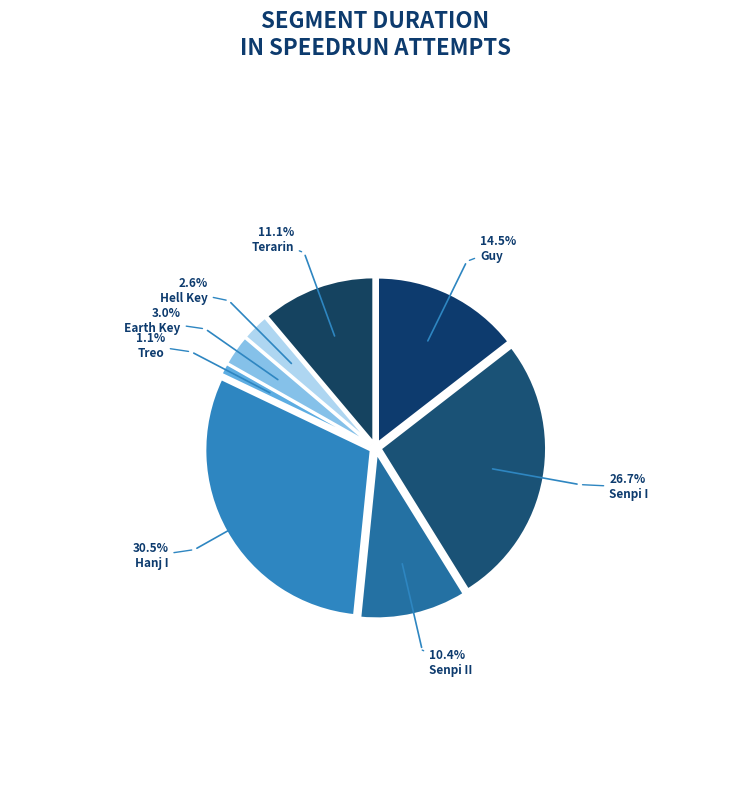

Which category has the smallest portion of the pie?

Treo